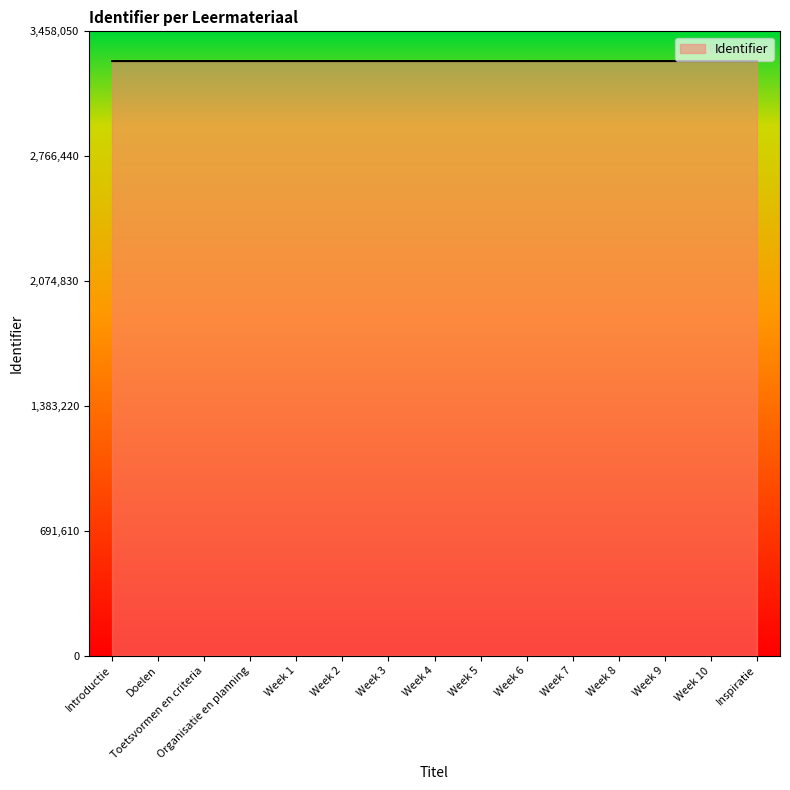

Is it true that the value at Doelen is 3293356?

True